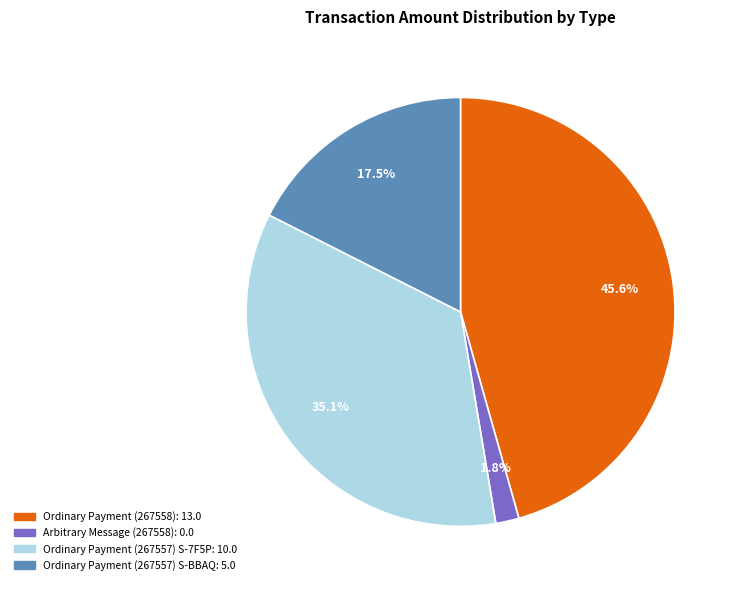

Is there any slice that represents more than half of the pie?

No